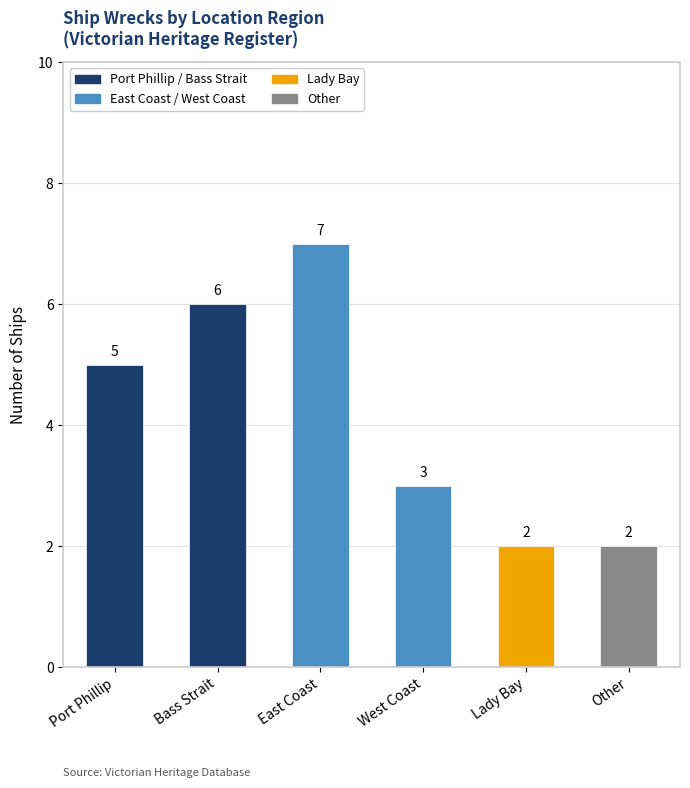

What is the difference between the second highest and second lowest values?

4